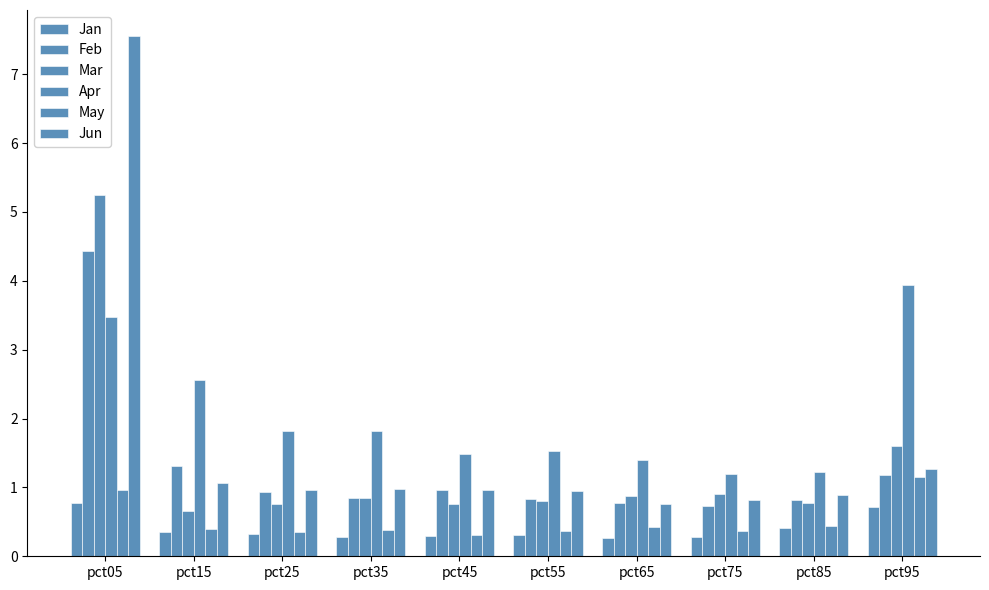

How many bars are there in each group?

6